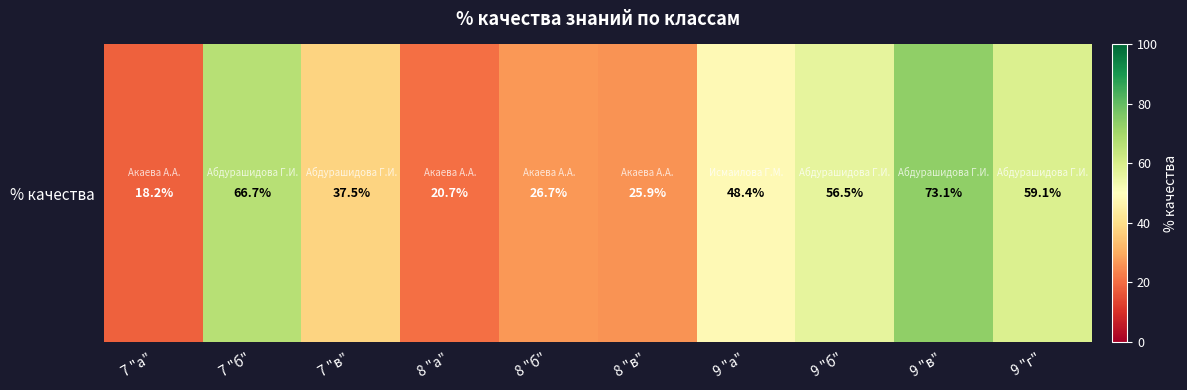

Reading right to left, list all the values displayed in this chart.

59.1	73.1	56.5	48.4	25.9	26.7	20.7	37.5	66.7	18.2